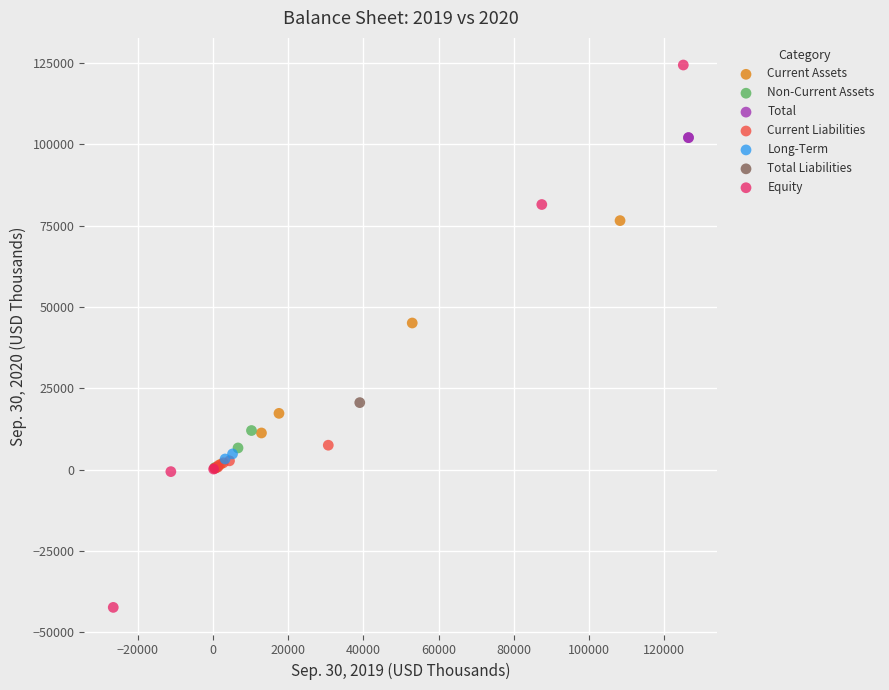

Which series contains the lowest Y value?

Equity